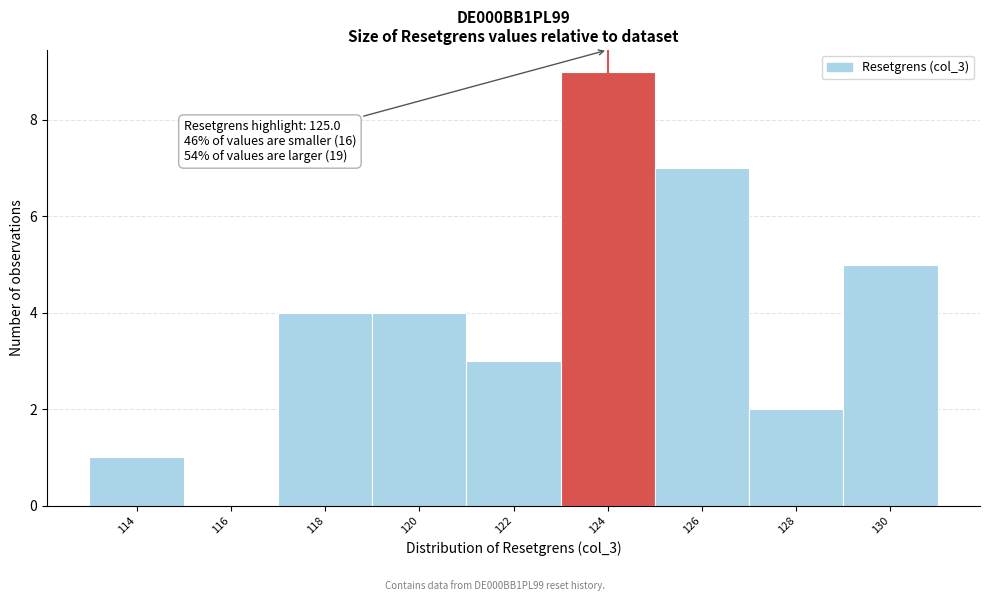

Reading right to left, extract all data points from this chart.

130=5	128=2	126=7	124=9	122=3	120=4	118=4	116=0	114=1